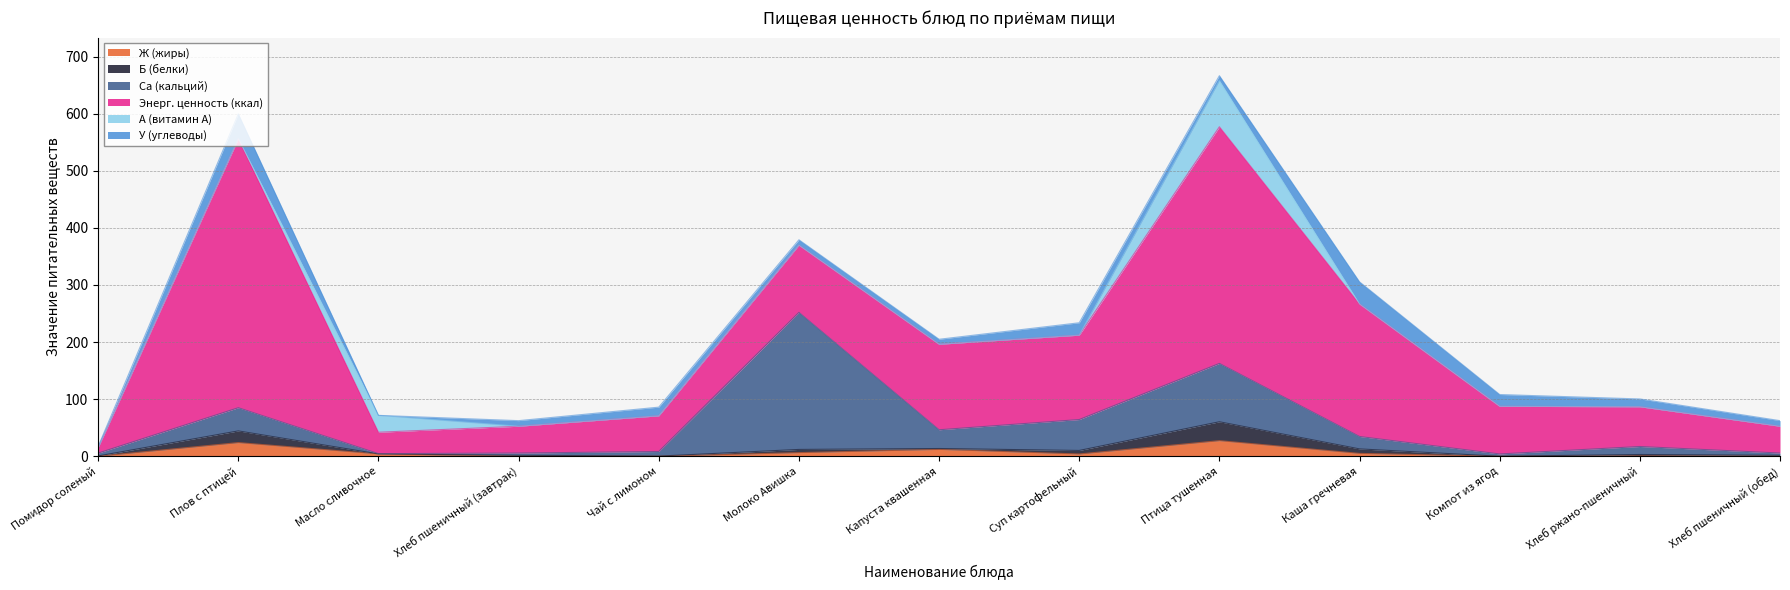

What are all the series names shown in the legend?

Ж (жиры), Б (белки), Ca (кальций), Энерг. ценность (ккал), A (витамин А), У (углеводы)